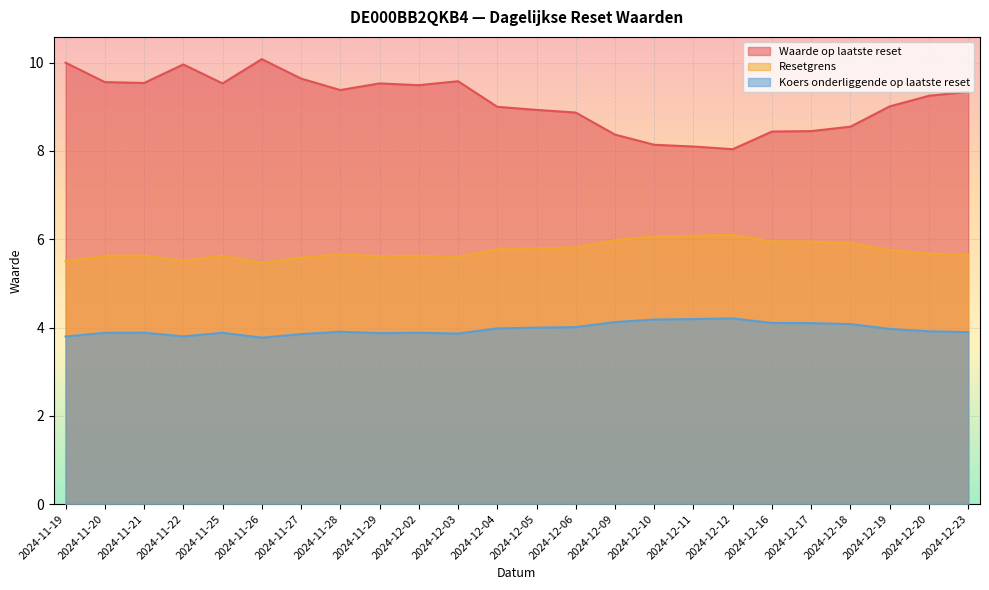

Where is the first local minimum for Waarde op laatste reset?

2024-11-21